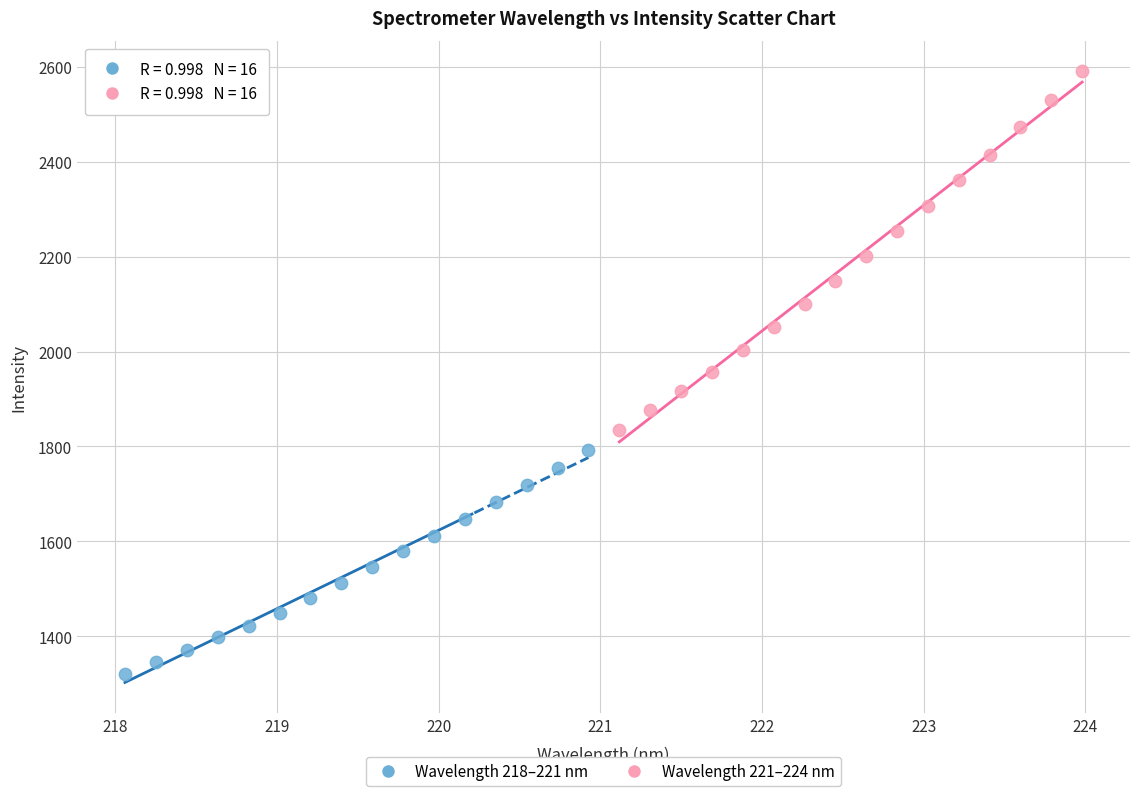

Which series has the largest Y range (max minus min)?

Wavelength 221–224 nm